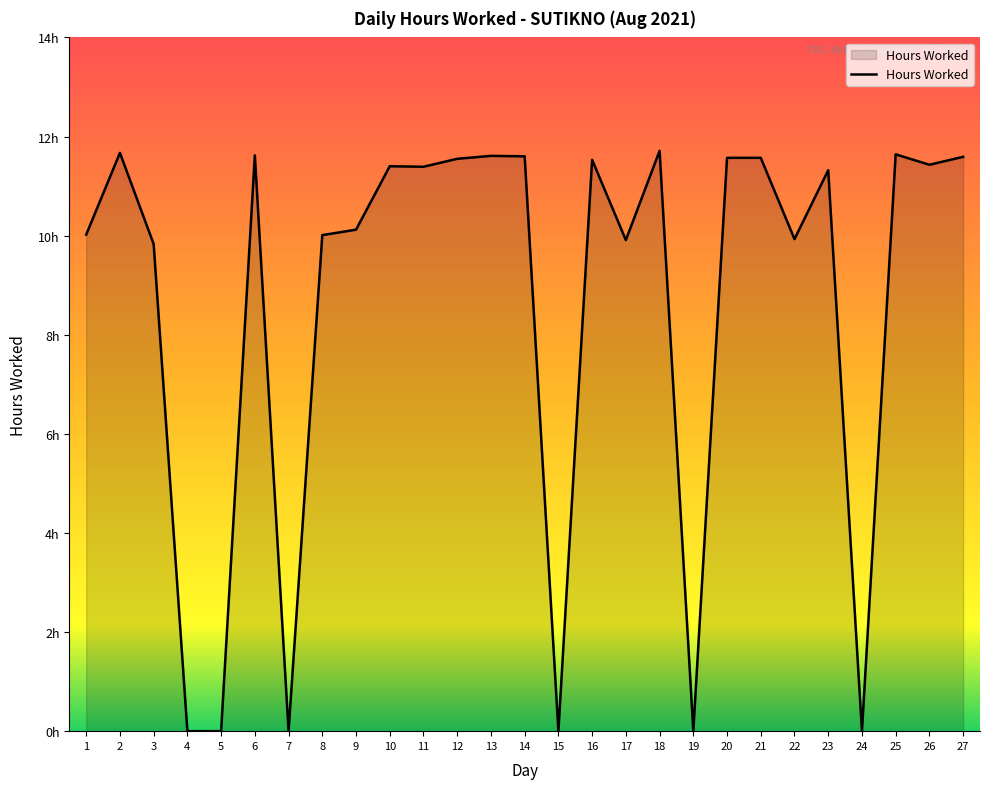

Is this an area chart (filled region under the line)?

Yes